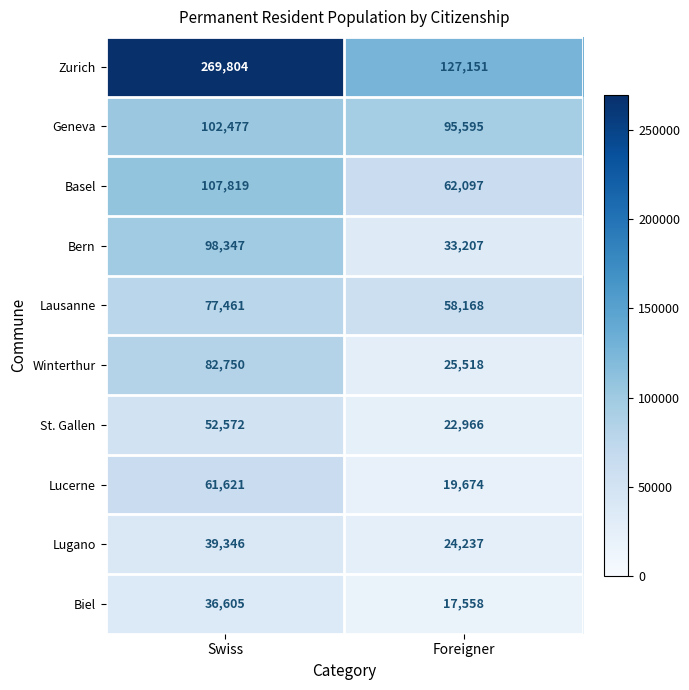

True or false: Basel has a value of 172632 at Swiss.

False